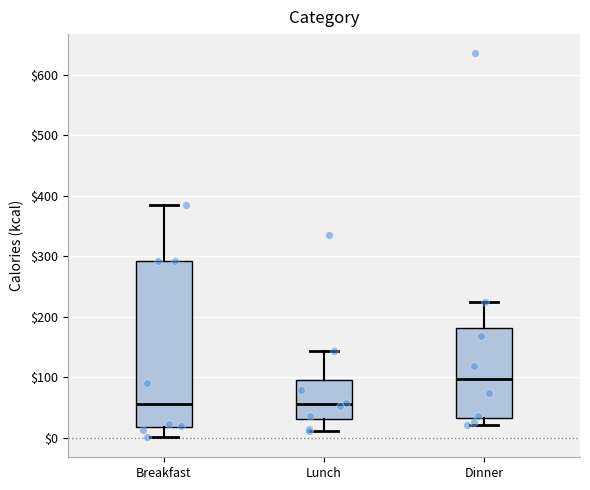

Reading left to right, transcribe this box plot: for each box, give where its median line is, the range the box spans, and where its two whiskers end, as read against the y-axis. The values are not printed on the chart, so give them approximately, as read against the axis.

Breakfast: median 60, box 20 to 290, whiskers 0 to 380
Lunch: median 60, box 30 to 100, whiskers 10 to 140
Dinner: median 100, box 30 to 180, whiskers 20 to 220